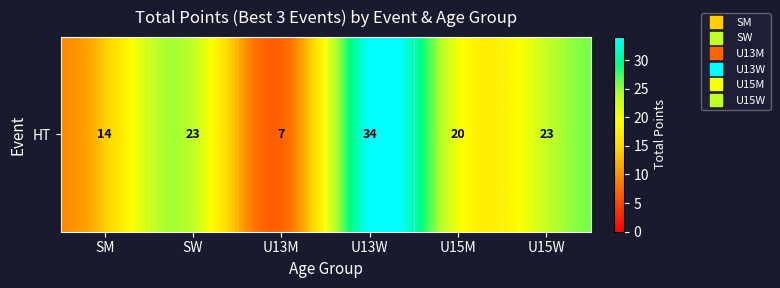

Which category has the highest value across all series?

U13W